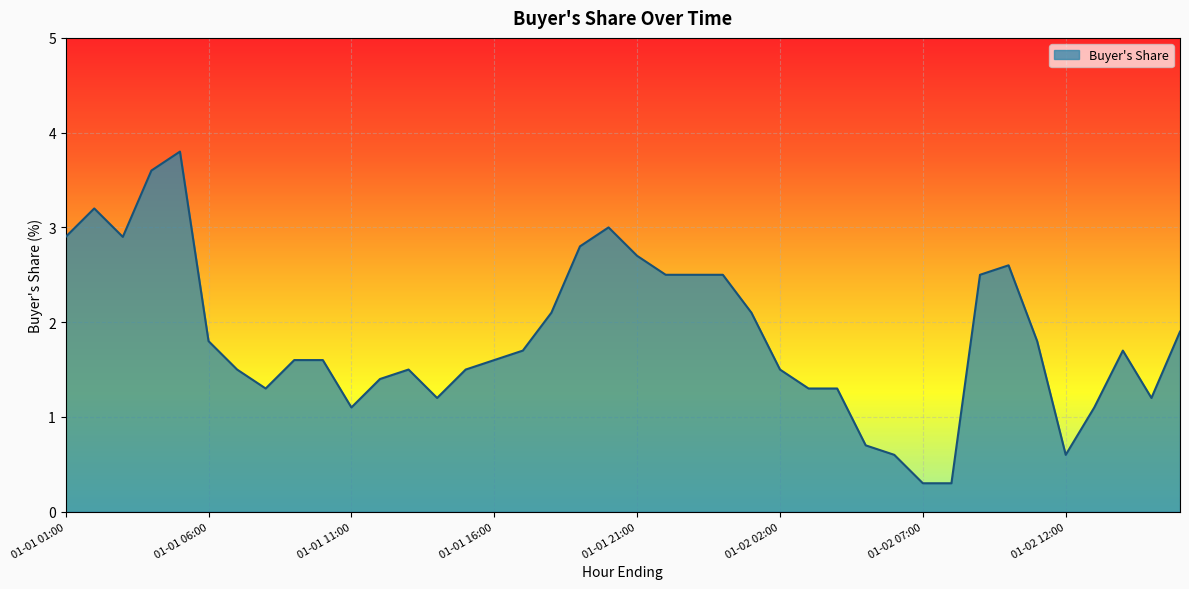

What is the difference between the maximum and minimum values?

3.5